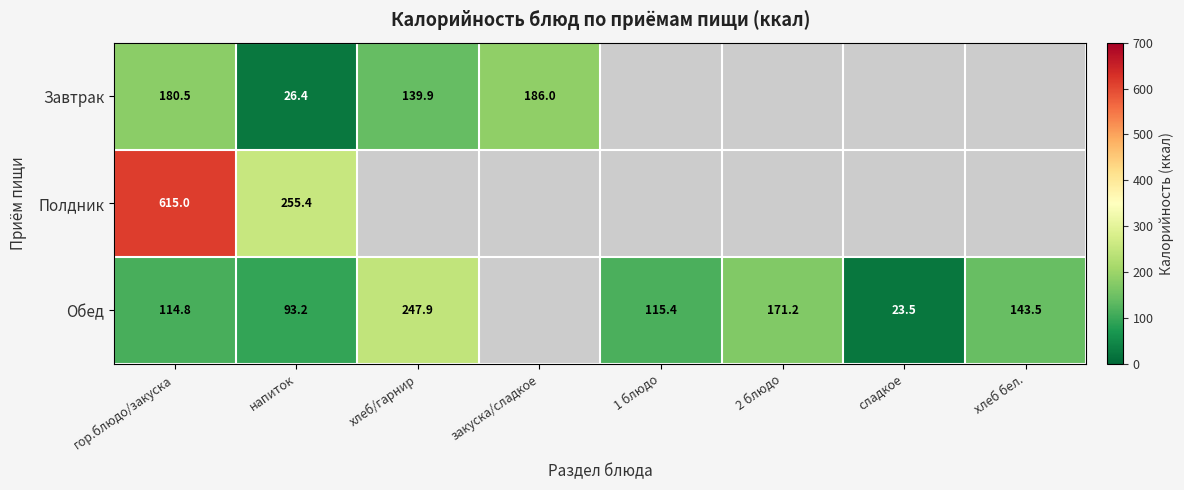

The value of Завтрак at гор.блюдо/закуска is 94.5. True or false?

False